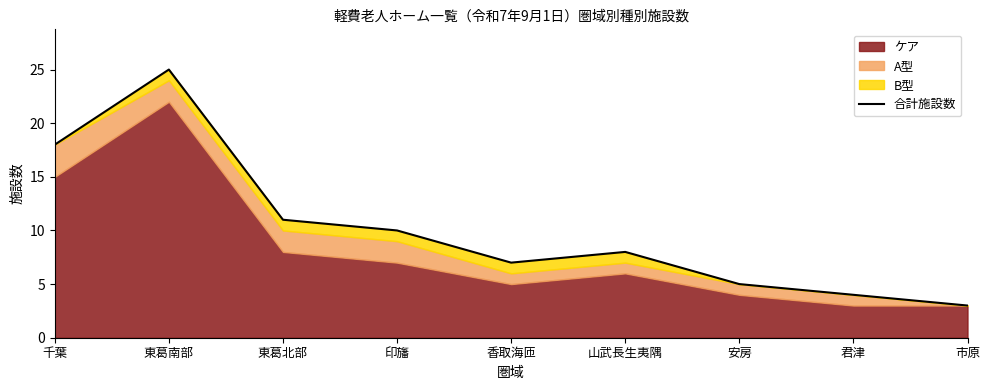

Which has a higher value, 君津 or 千葉?

千葉